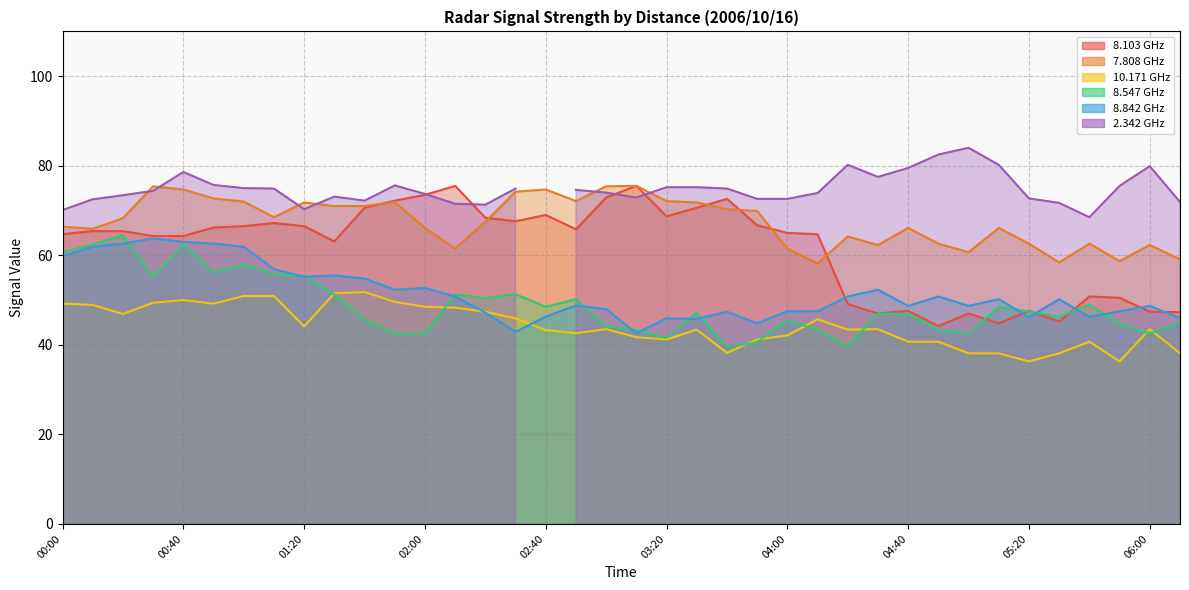

Where do 10.171 and 8.842 first cross each other?

02:10 and 02:20